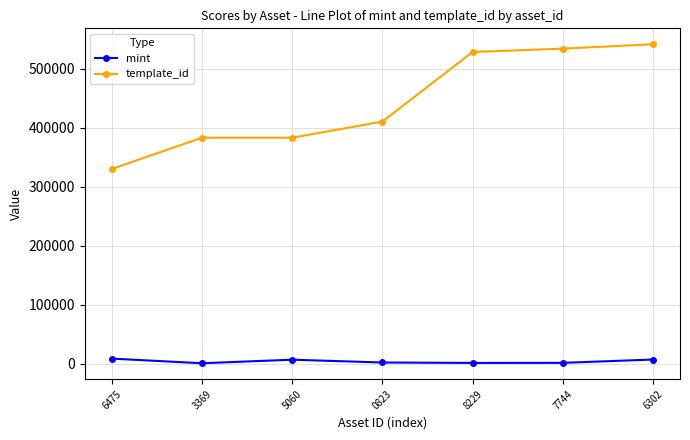

Rank the series by their maximum value, from lowest to highest.

mint, template_id